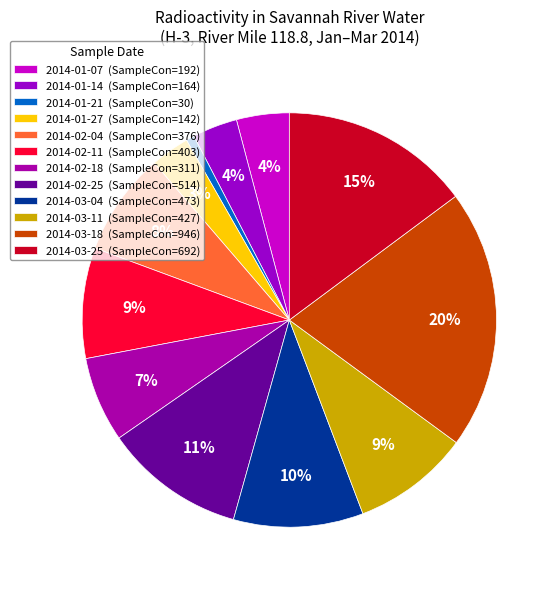

Rank the categories by value from lowest to highest.

2014-01-21, 2014-01-27, 2014-01-14, 2014-01-07, 2014-02-18, 2014-02-04, 2014-02-11, 2014-03-11, 2014-03-04, 2014-02-25, 2014-03-25, 2014-03-18